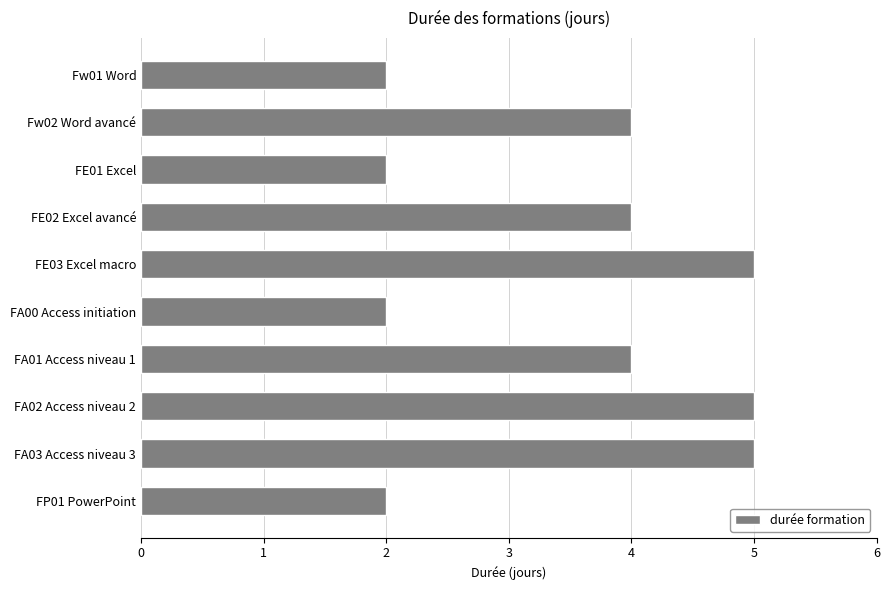

Which has a higher value, FA01 Access niveau 1 or Fw01 Word?

FA01 Access niveau 1